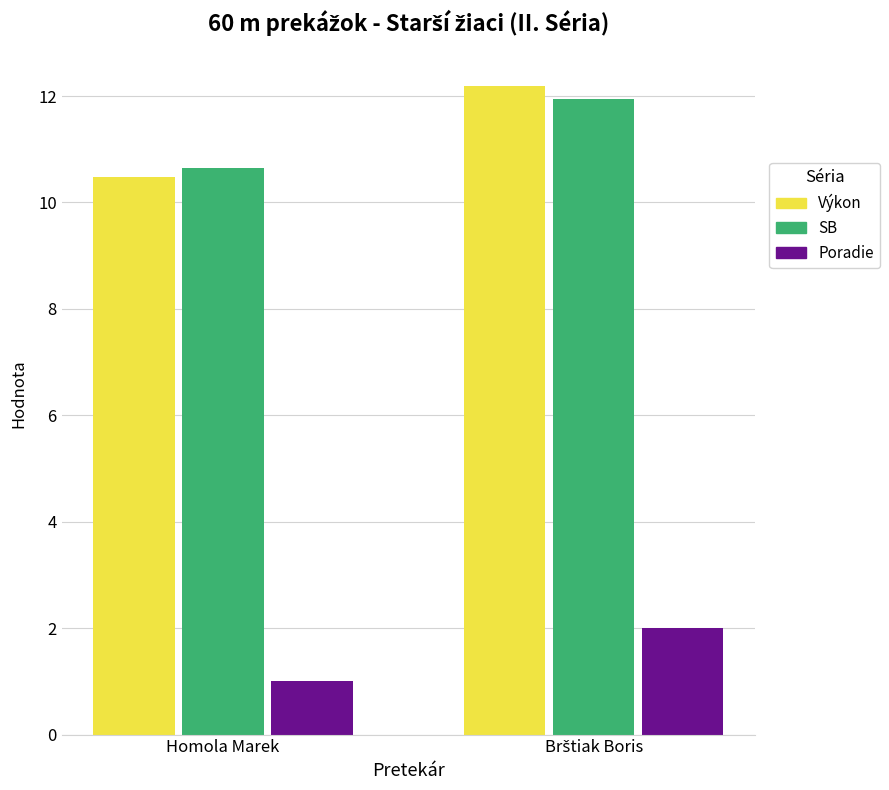

Is the value of Poradie at Homola Marek greater than the value of SB at Homola Marek?

No